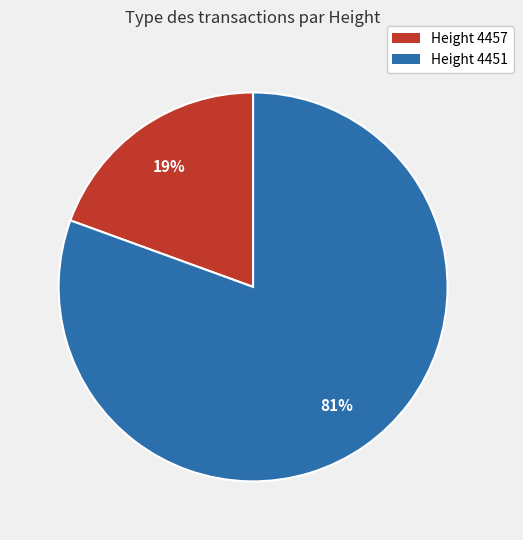

Is there any slice that represents more than half of the pie?

Yes